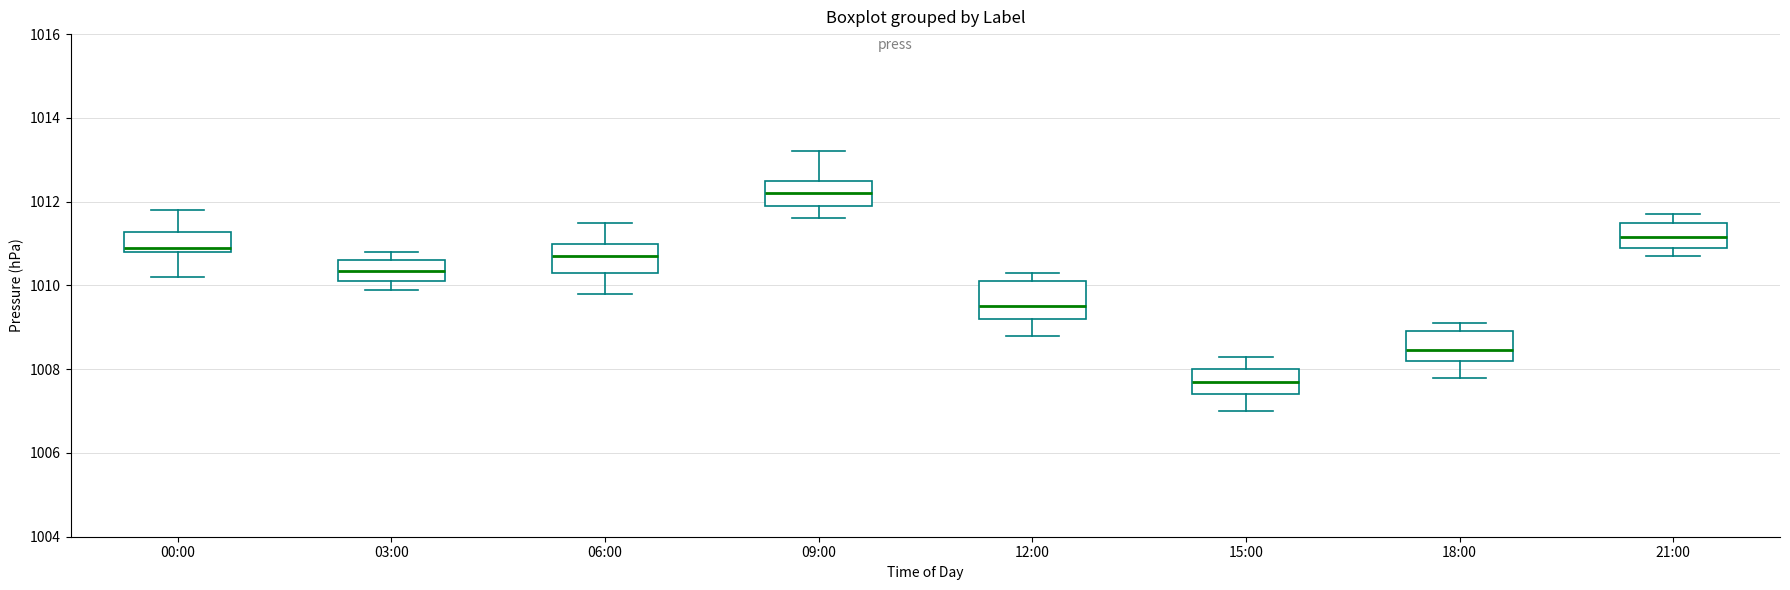

Where does the upper whisker of the box for 21:00 end on the y-axis? The values are not printed on the chart, so give them approximately, as read against the axis.

1011.8